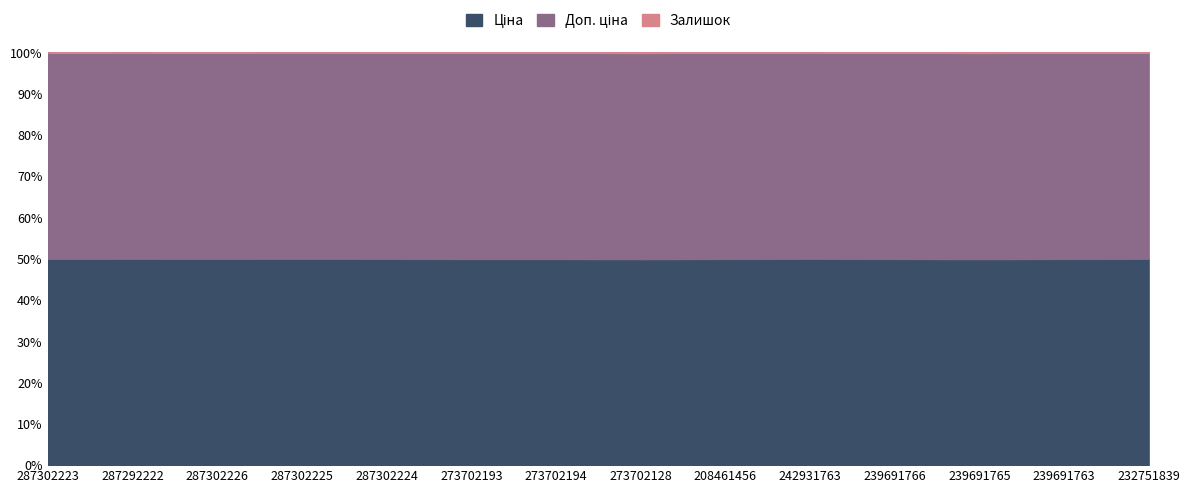

Reading left to right, extract all data points from this chart.

Ціна: 287302223=19343.1	287292222=16448.2	287302226=19343.1	287302225=19343.1	287302224=19343.1	273702193=9092.0	273702194=9092.0	273702128=9092.0	208461456=7453.8	242931763=6364.4	239691766=7360.2	239691765=7360.2	239691763=7360.2	232751839=3059.7
Доп. ціна: 287302223=19343.1	287292222=16448.2	287302226=19343.1	287302225=19343.1	287302224=19343.1	273702193=9092.0	273702194=9092.0	273702128=9092.0	208461456=7453.8	242931763=6364.4	239691766=7360.2	239691765=7360.2	239691763=7360.2	232751839=3059.7
Залишок: 287302223=8.0	287292222=3.0	287302226=8.0	287302225=0.0	287302224=7.0	273702193=20.0	273702194=18.0	273702128=34.0	208461456=11.0	242931763=0.0	239691766=11.0	239691765=27.0	239691763=10.0	232751839=1.0